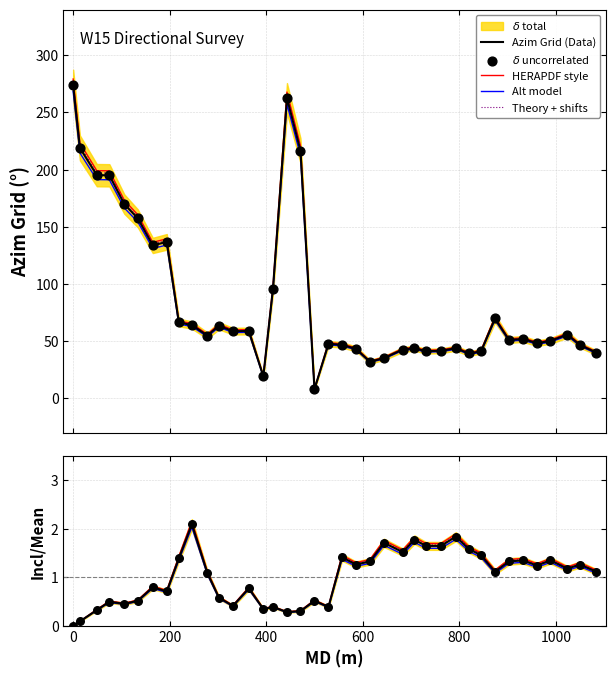

What is the total value across all series at 800?

157.9